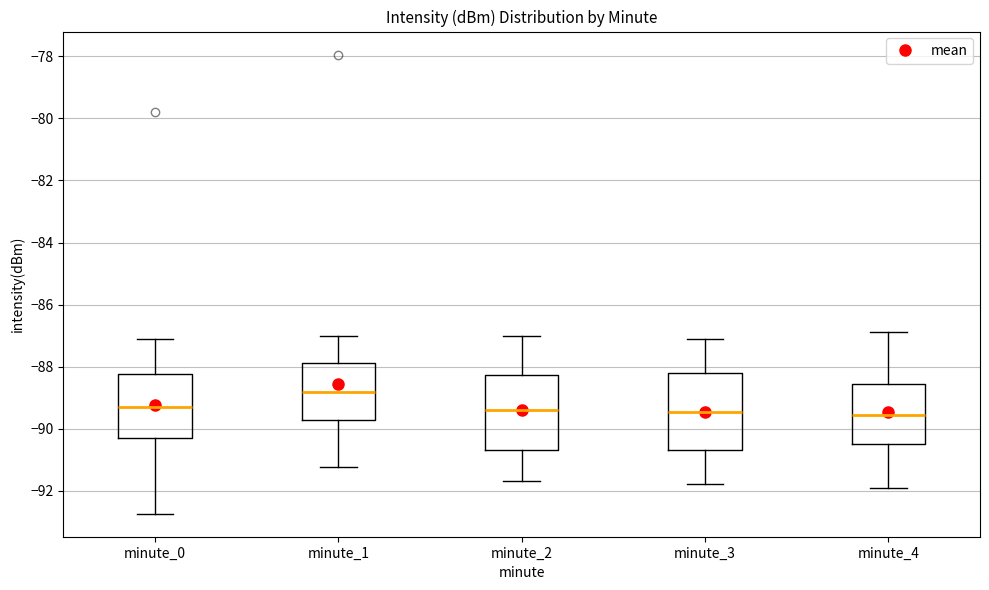

Where is the upper edge of the box for minute_2 on the y-axis? The values are not printed on the chart, so give them approximately, as read against the axis.

-88.2